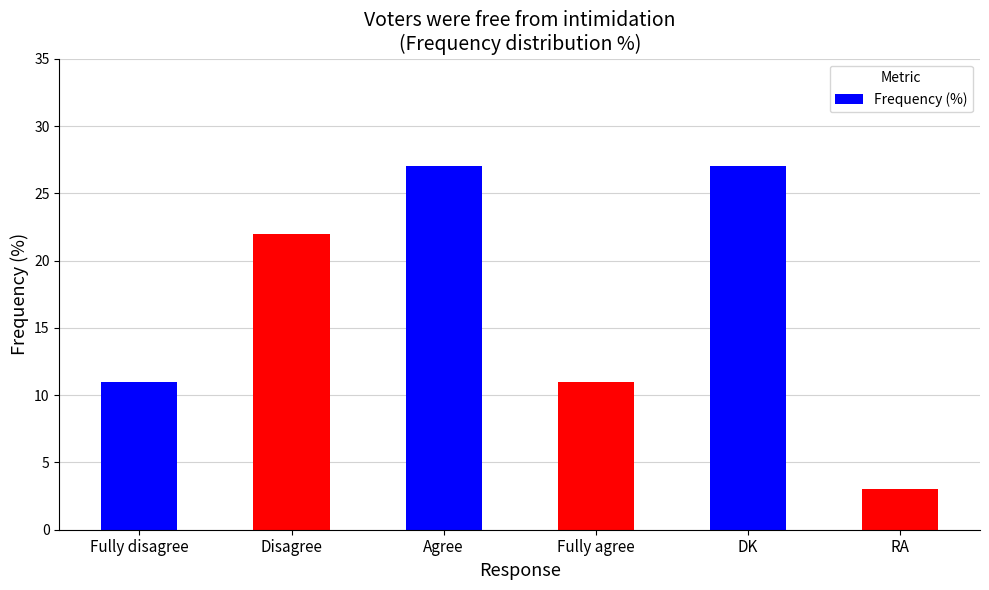

What is the label of the 4th bar from the left?

Fully agree